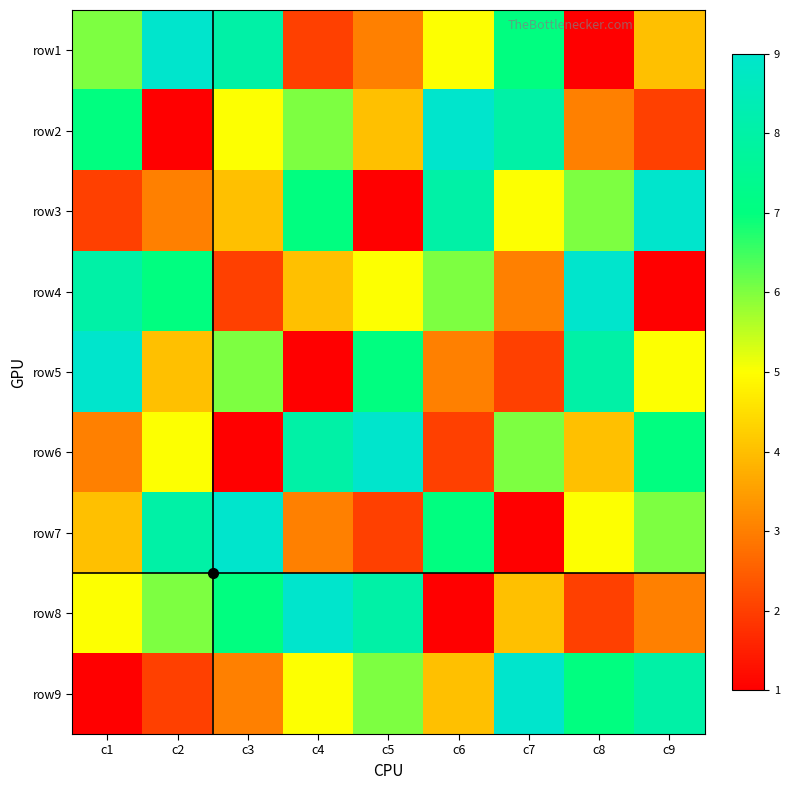

What is the total value across all series at c9?

45